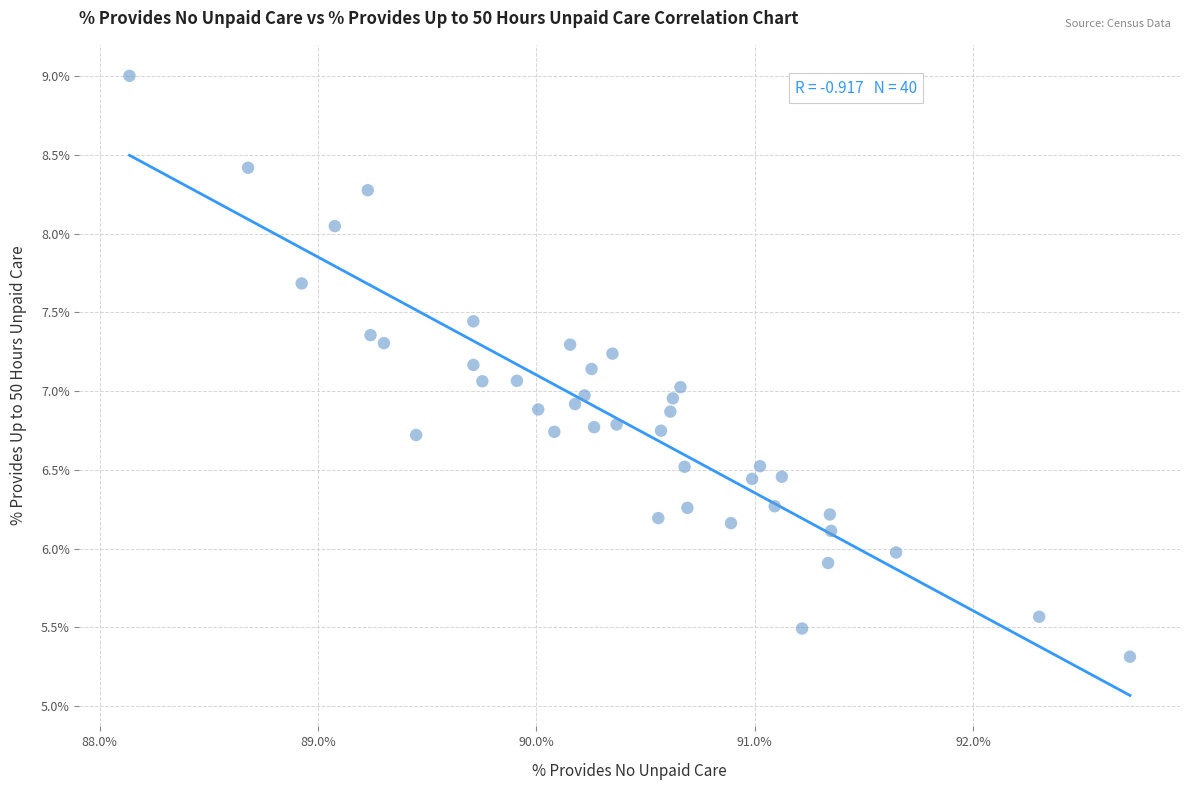

What is the range of Y values (max minus min)?

3.7